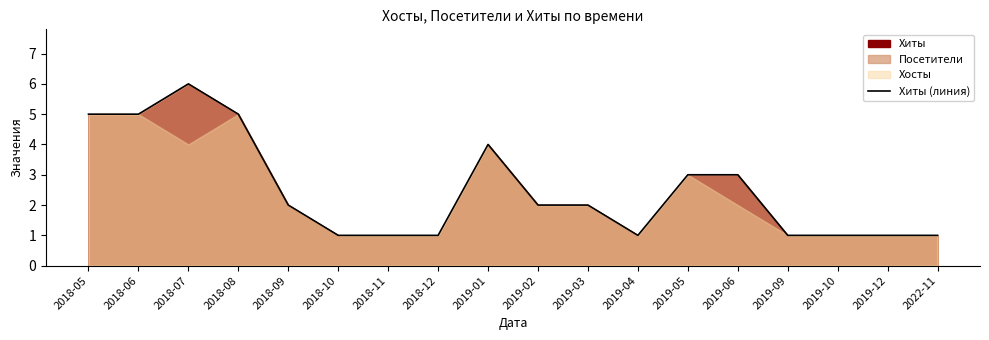

Rank the categories by value from lowest to highest.

2018-10, 2018-11, 2018-12, 2019-04, 2019-09, 2019-10, 2019-12, 2022-11, 2018-09, 2019-02, 2019-03, 2019-05, 2019-06, 2019-01, 2018-05, 2018-06, 2018-08, 2018-07